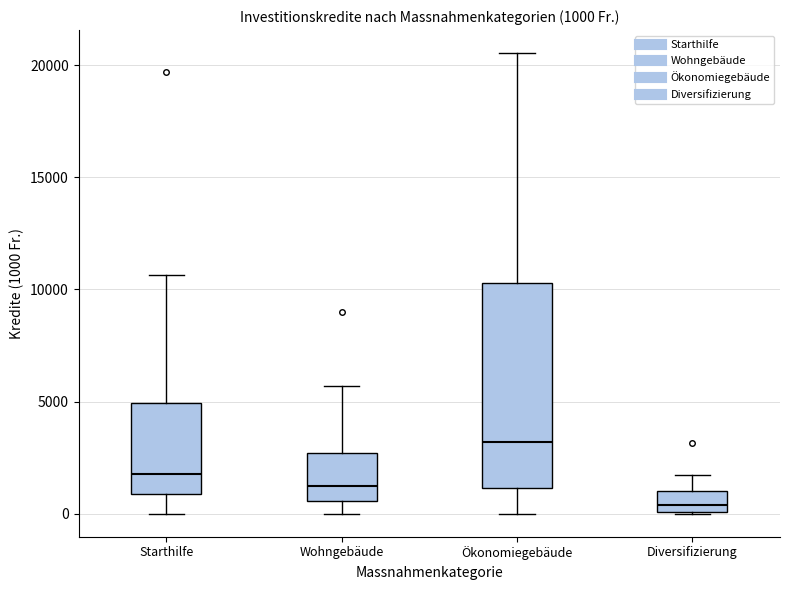

Comparing the boxes themselves (not the whiskers), which one is the tallest?

Ökonomiegebäude